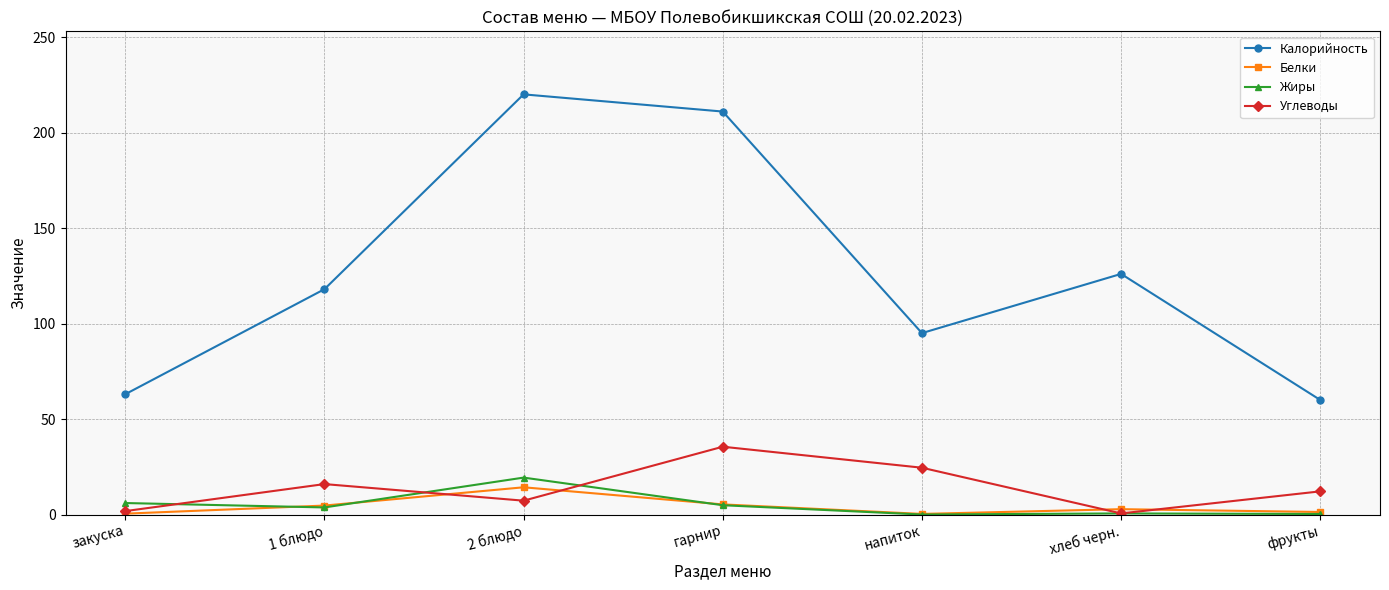

At how many categories does at least one series exceed 87?

5